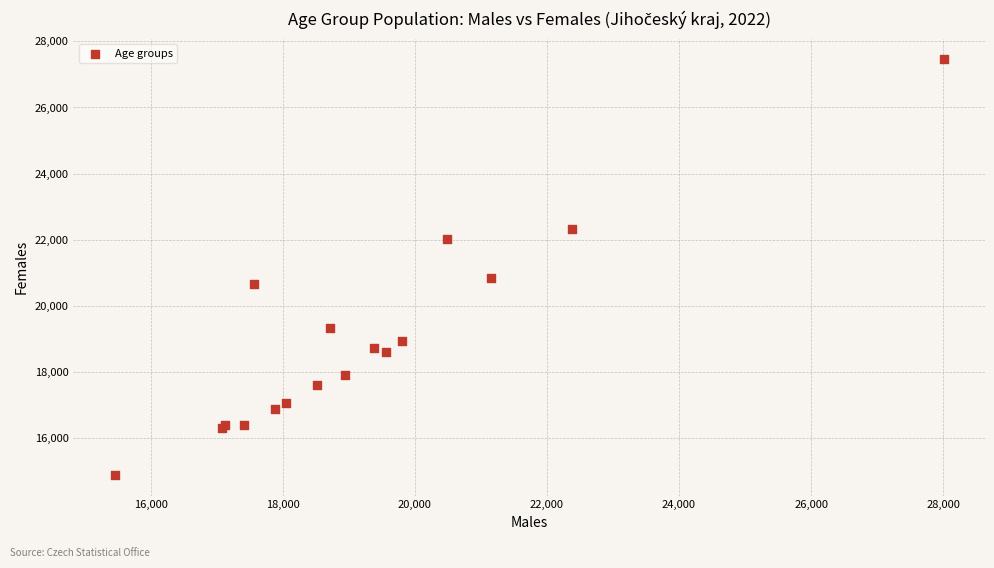

What Y value in the scatter plot is closest to 21175?

20839